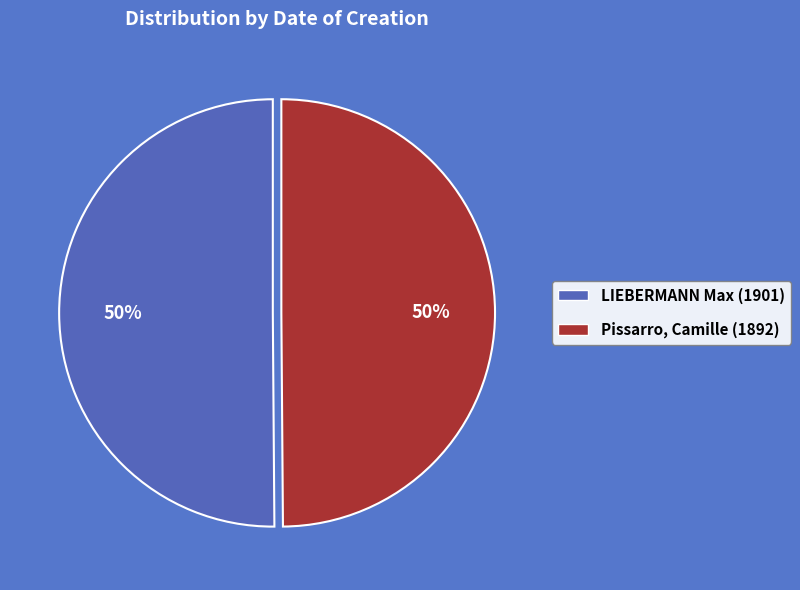

Combined, do Pissarro, Camille (1892) and LIEBERMANN Max (1901) account for over 50%?

Yes